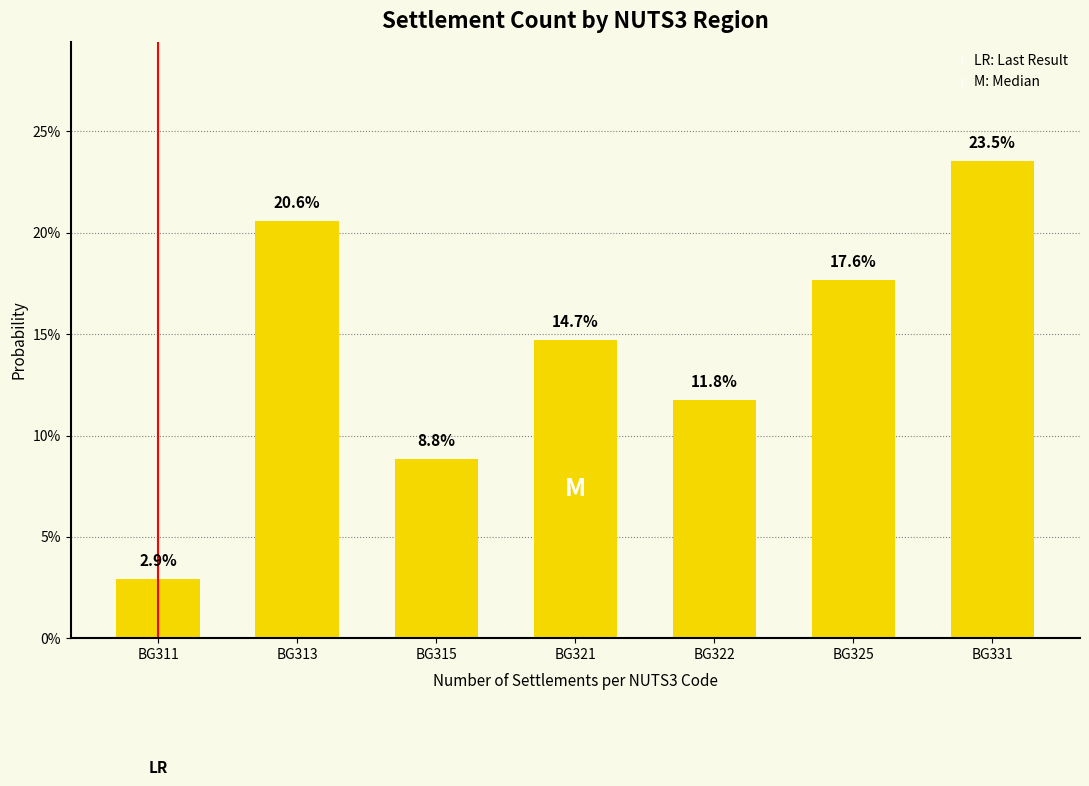

Are the bars grouped side by side (vs. stacked)?

No